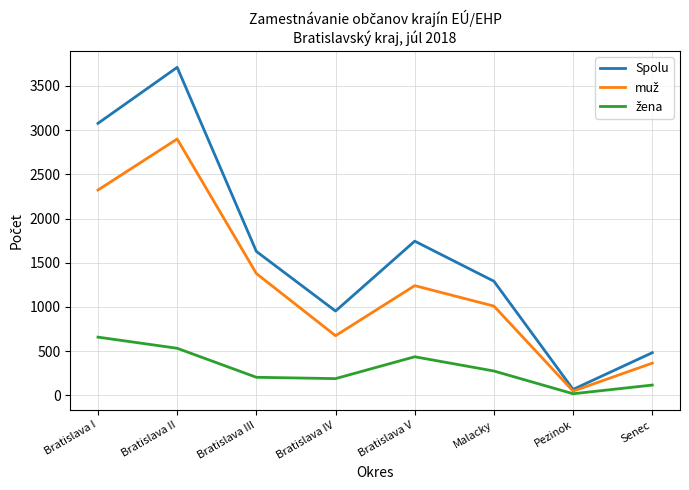

What is the difference between the highest and lowest values at Bratislava IV?

764